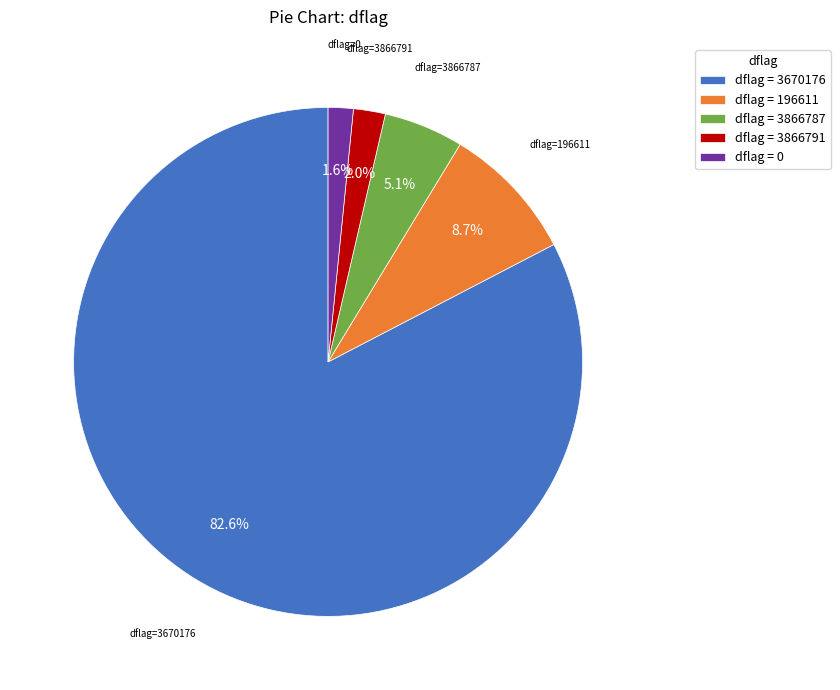

Is there a majority slice in this chart?

Yes